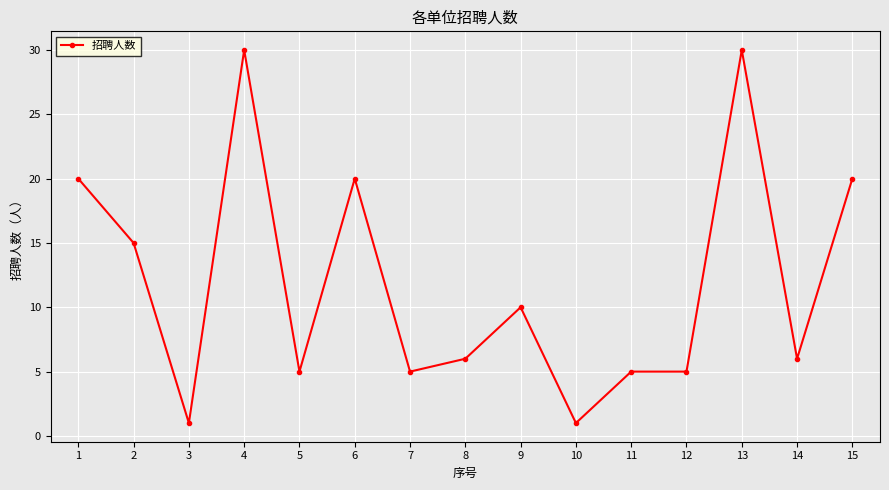

What is the greatest value displayed?

30